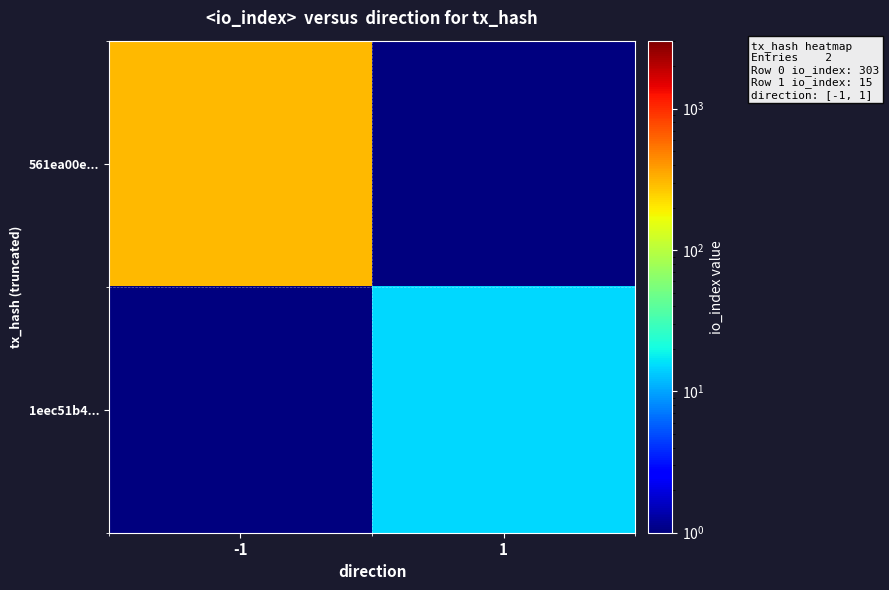

How many distinct data groups are displayed?

2